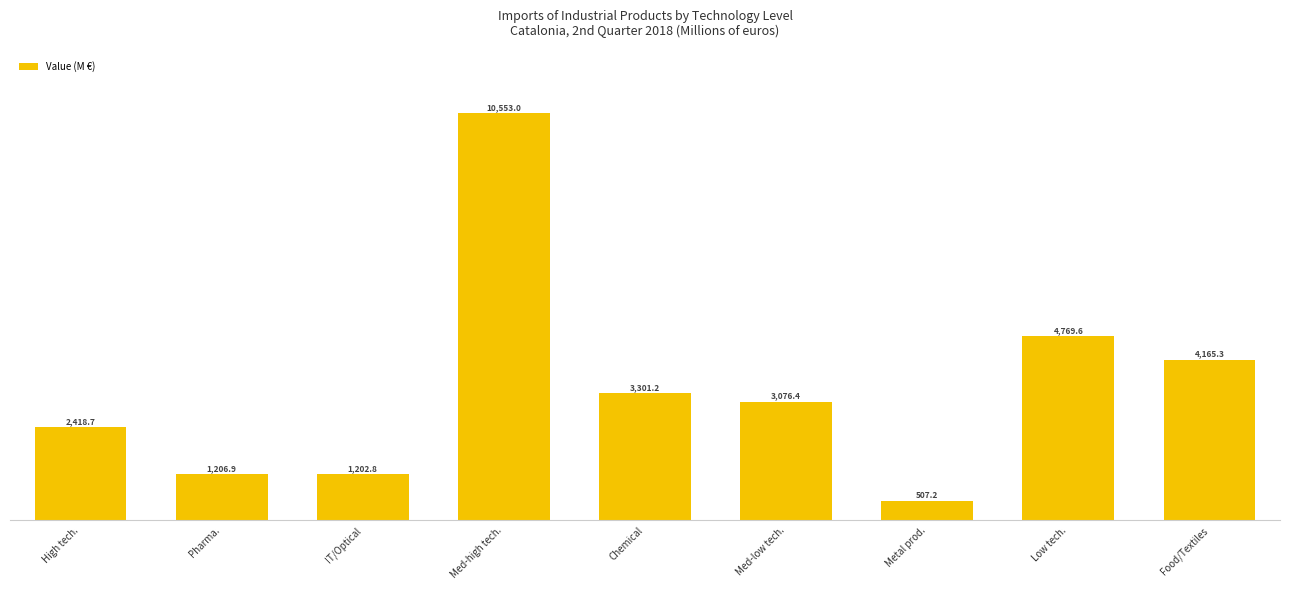

Reading left to right, list all the values displayed in this chart.

2418.7	1206.9	1202.8	10553.0	3301.2	3076.4	507.2	4769.6	4165.3